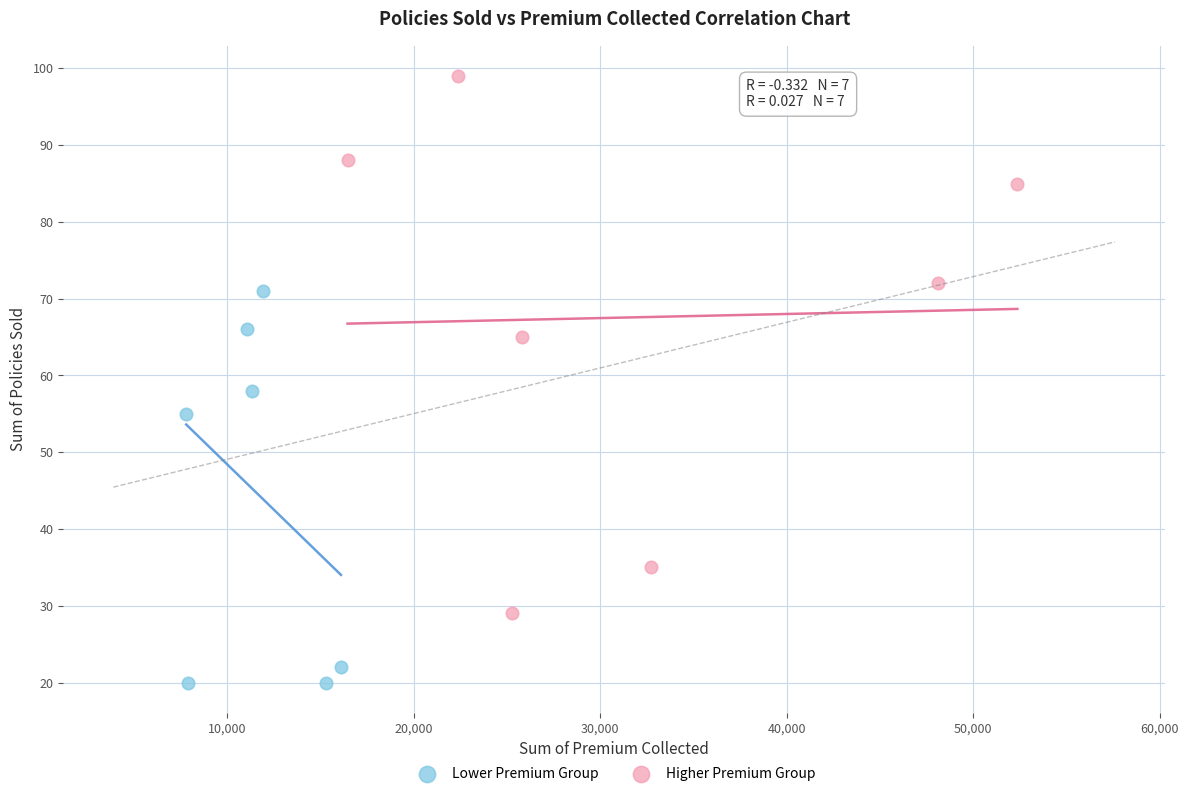

Which series reaches the minimum Y coordinate?

Lower Premium Group